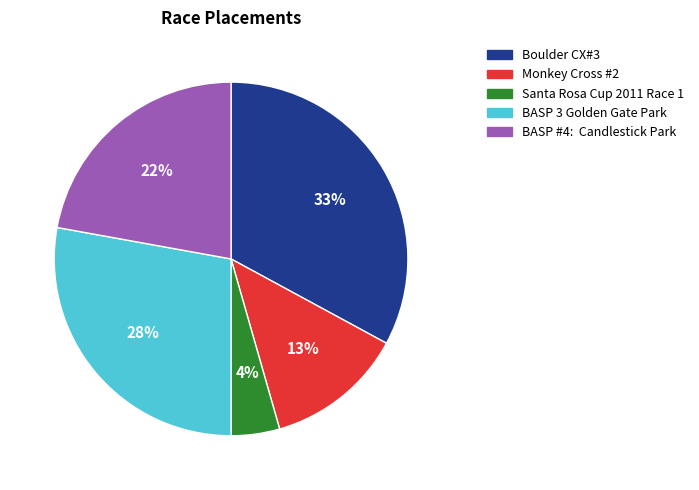

Combined, do Santa Rosa Cup 2011 Race 1 and Monkey Cross #2 account for over 50%?

No